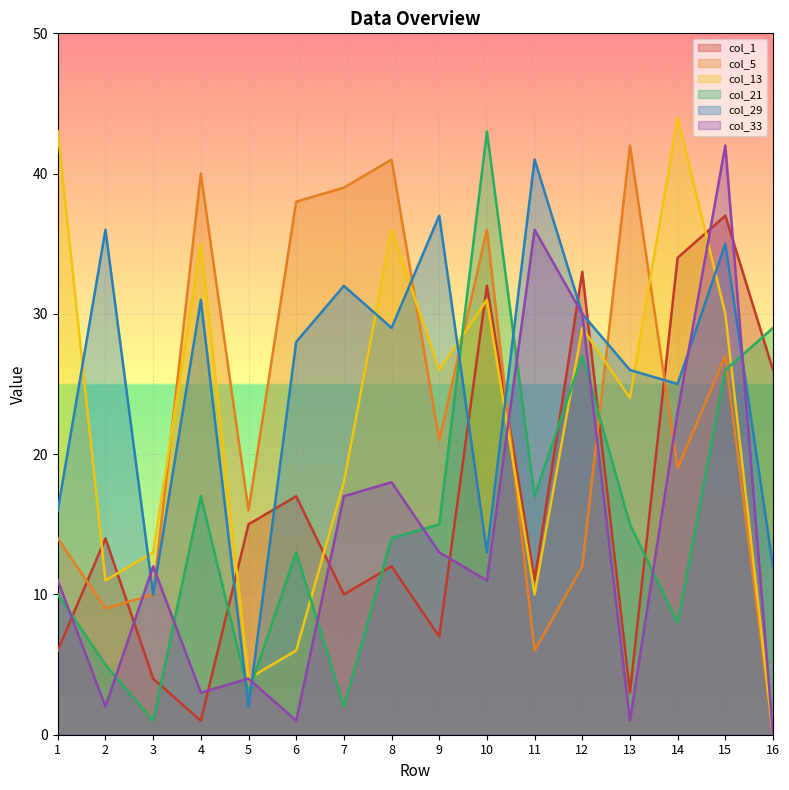

Between 4 and 7, which series saw the biggest shift?

col_13